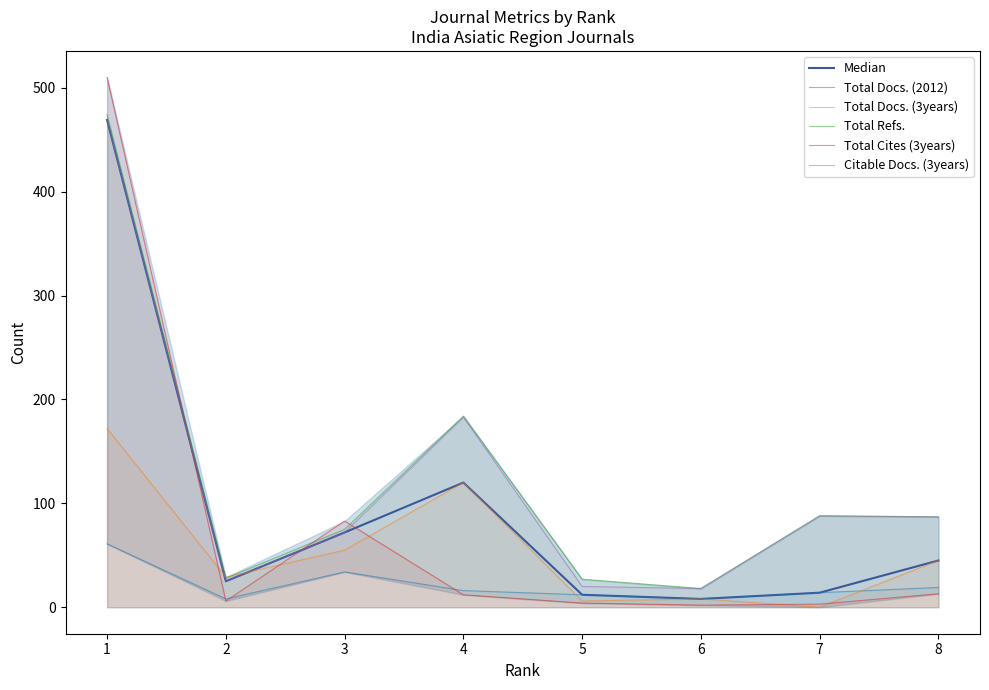

What is the greatest value displayed?

510